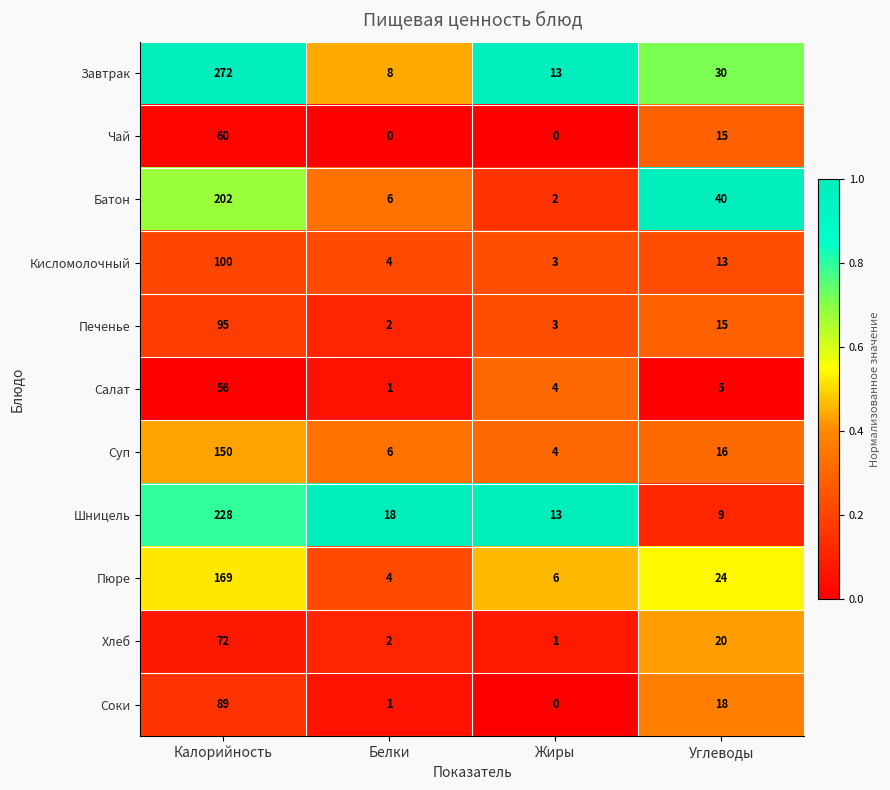

What is the spread (max minus min) of values at Калорийность?

216